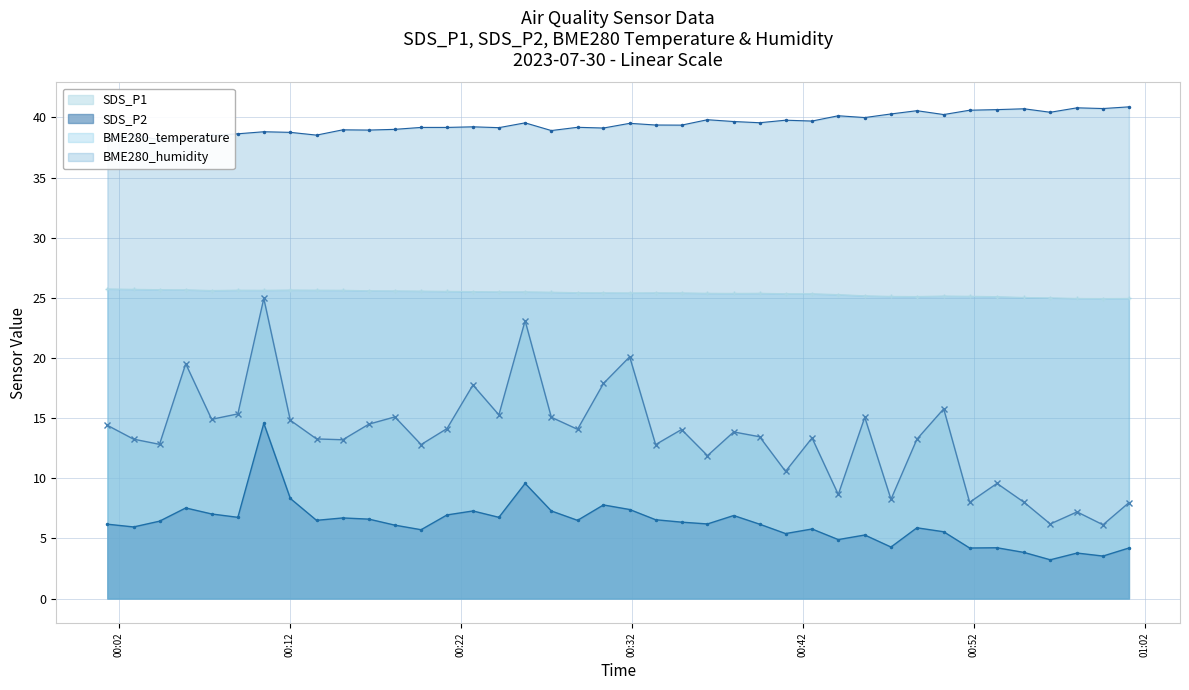

True or false: BME280_humidity and BME280_temperature intersect in this chart.

False